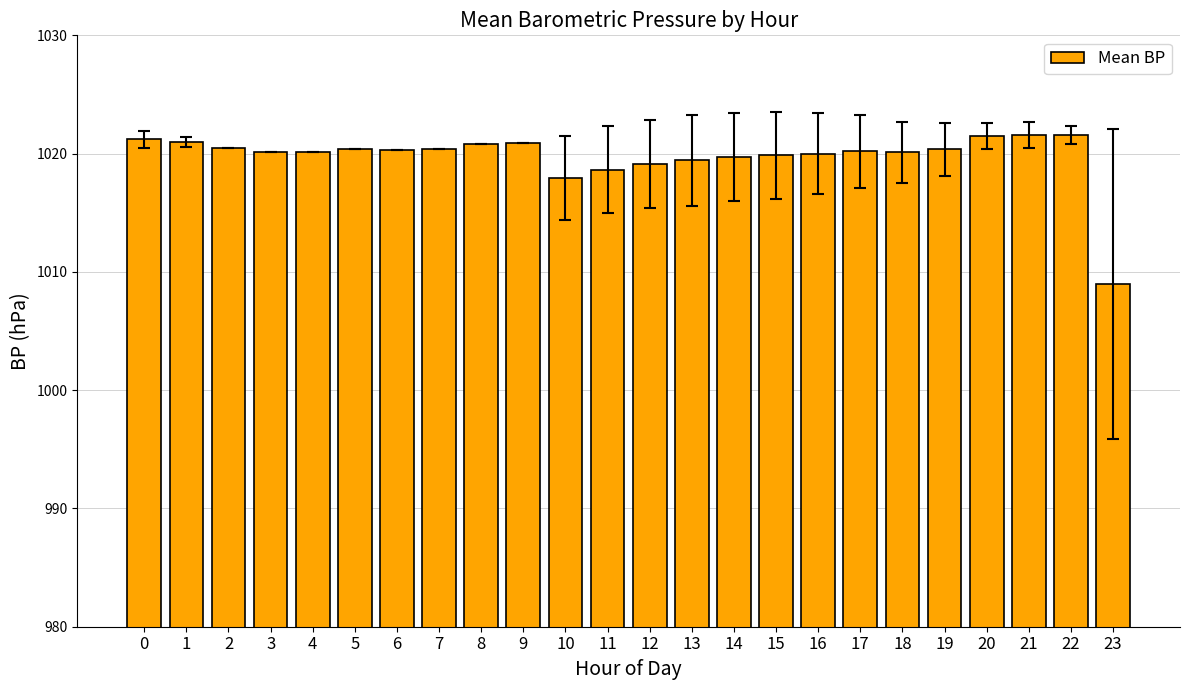

At which label is the value closest to 1015?

10